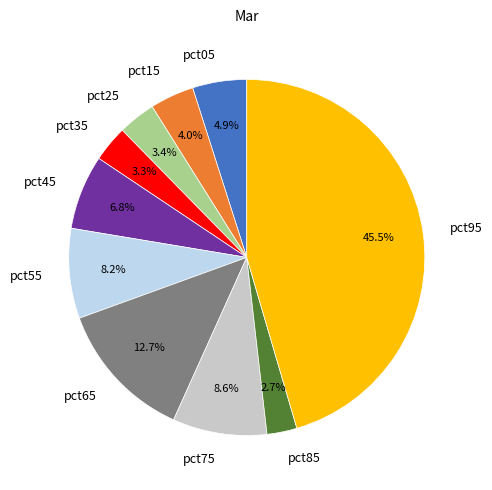

Is pct75 the majority of the pie?

No